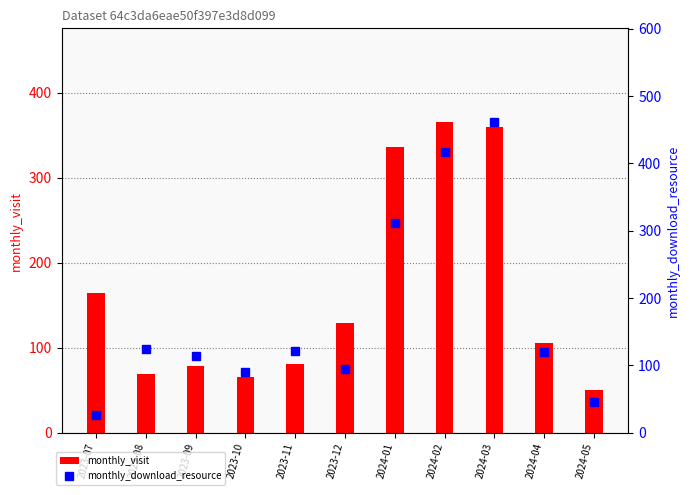

What is the value of the monthly_download_resource bar at the 2nd from the left?

124